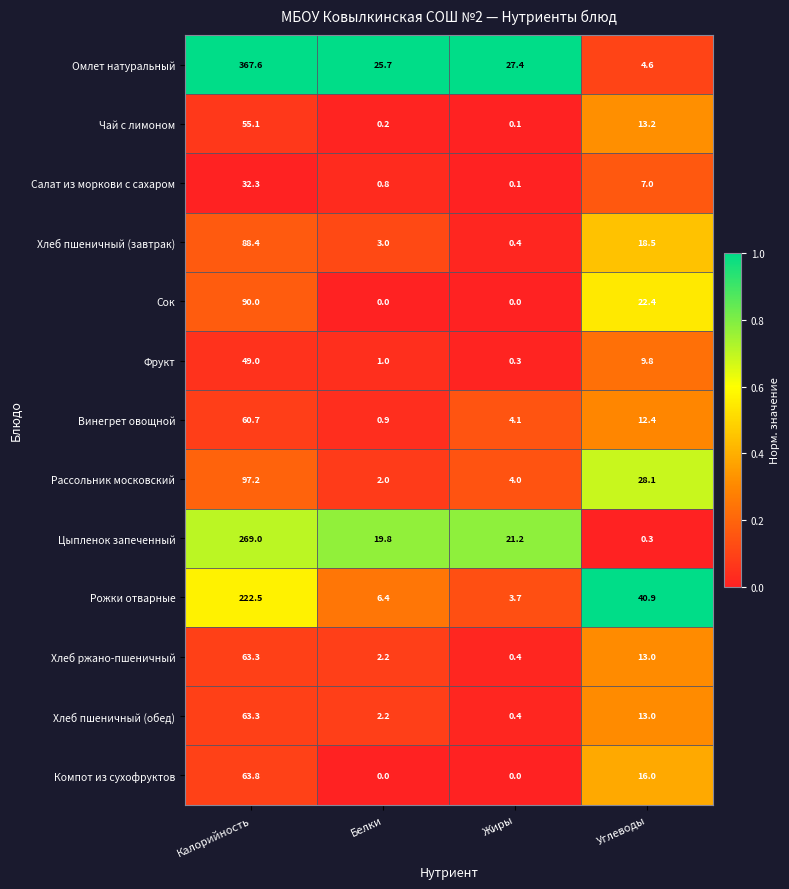

What is the total value across all series at Жиры?

62.1